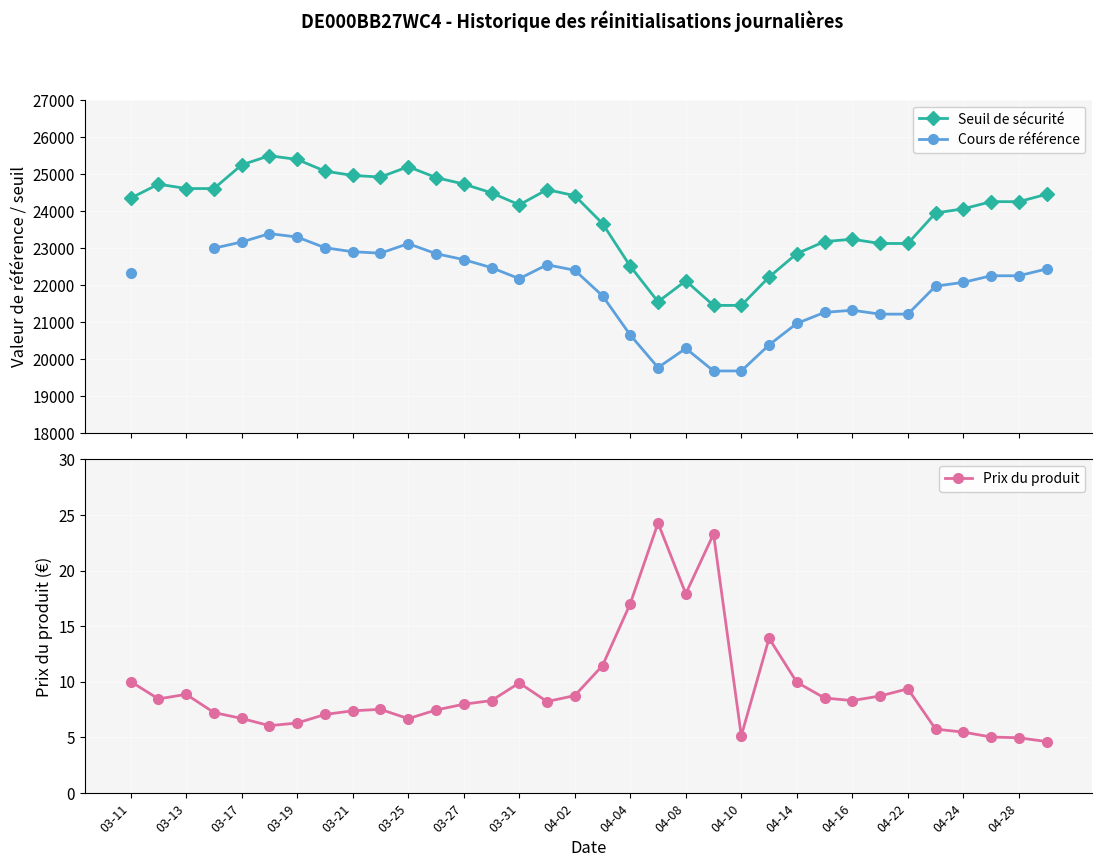

What is the value of the Seuil de sécurité point at the 27th from the left?

23229.0